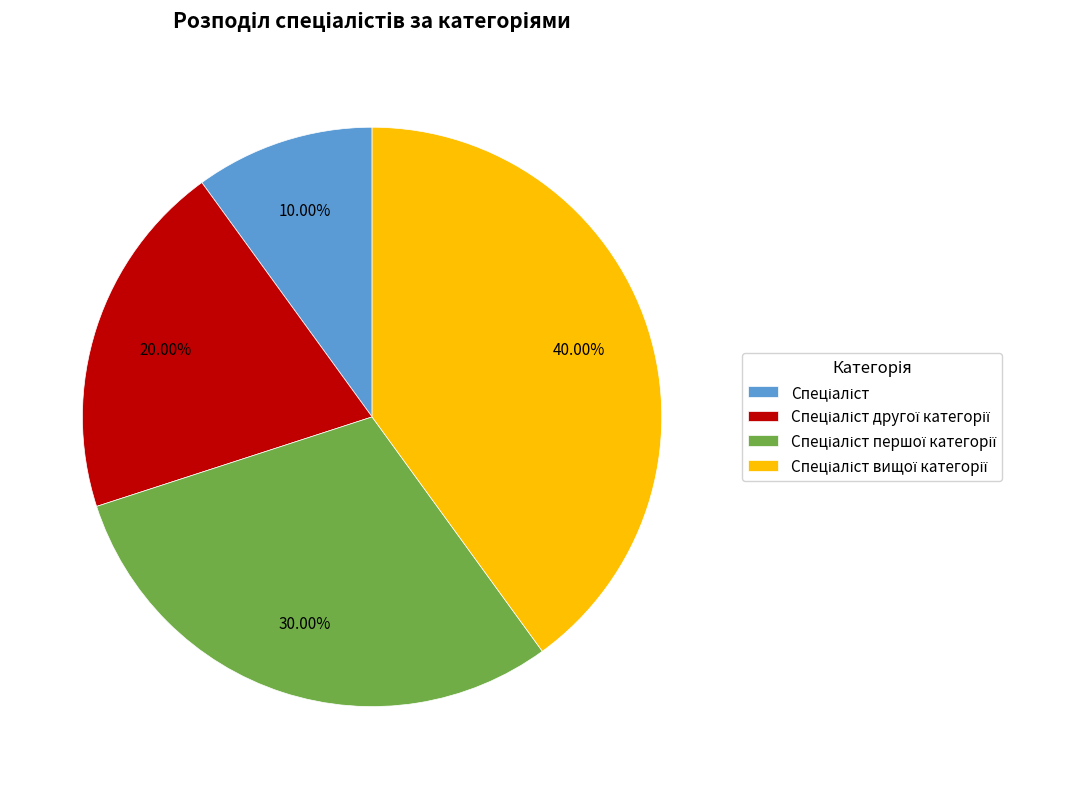

Does any single category account for the majority?

No